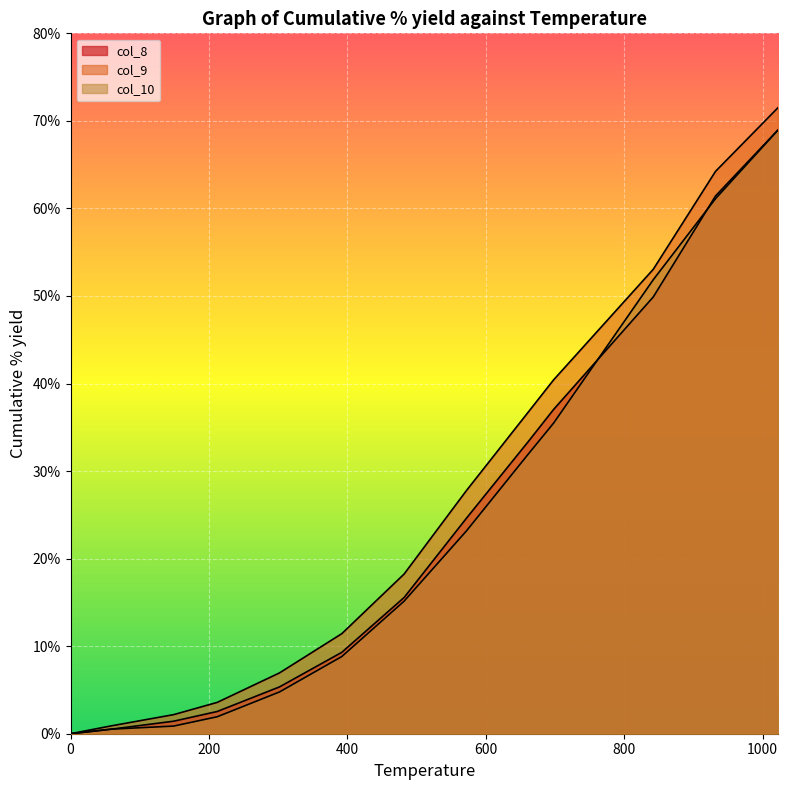

What is the sum of all col_10 values?

304.6